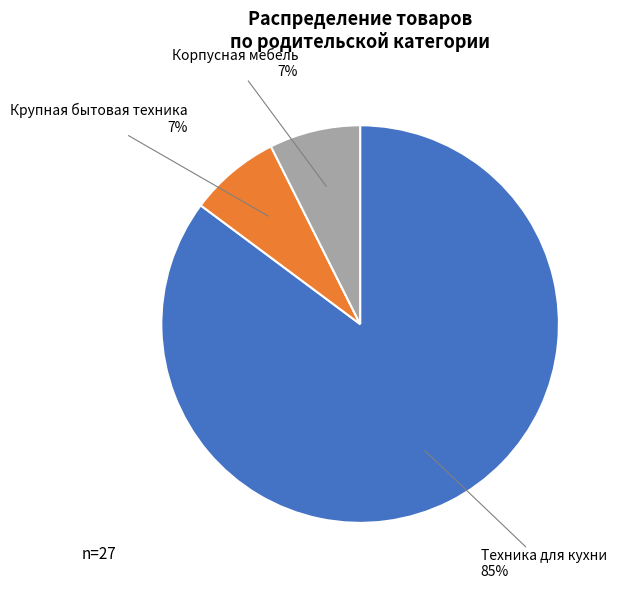

How many slices are in this pie chart?

3